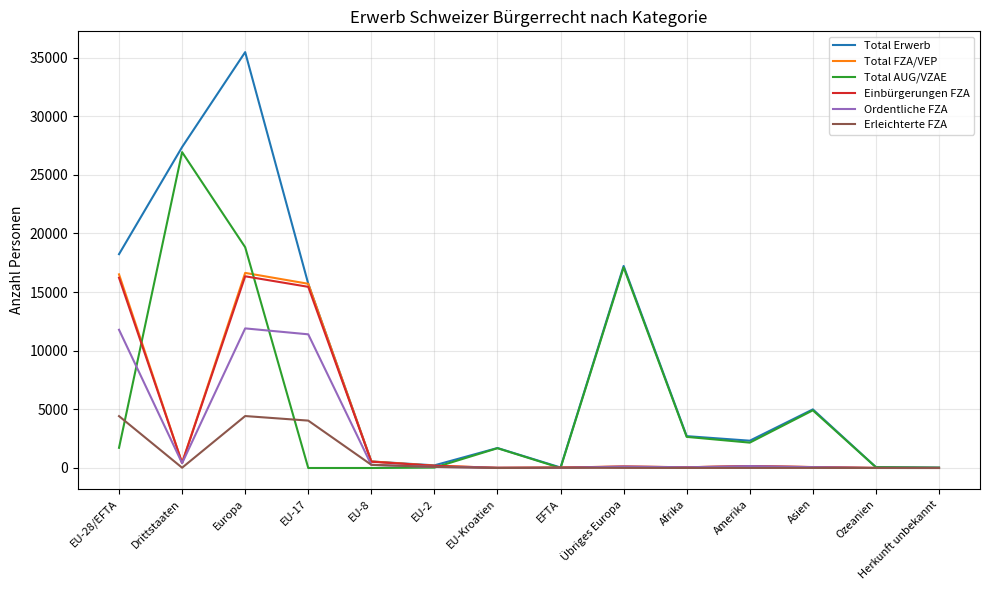

What is the greatest value displayed?

35466